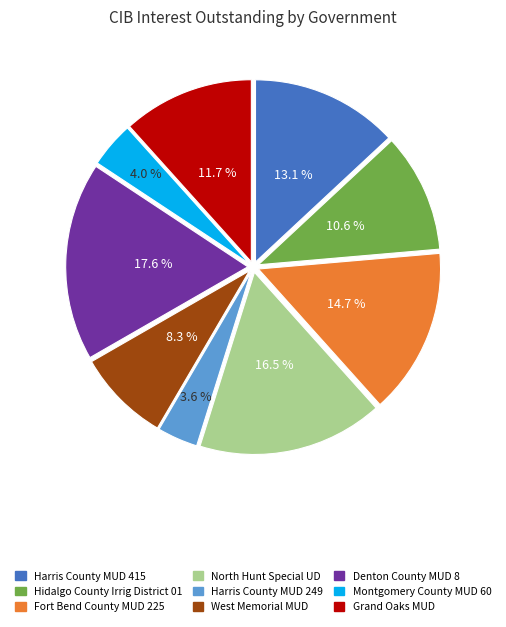

To the nearest percent, what is the average slice percentage?

11%